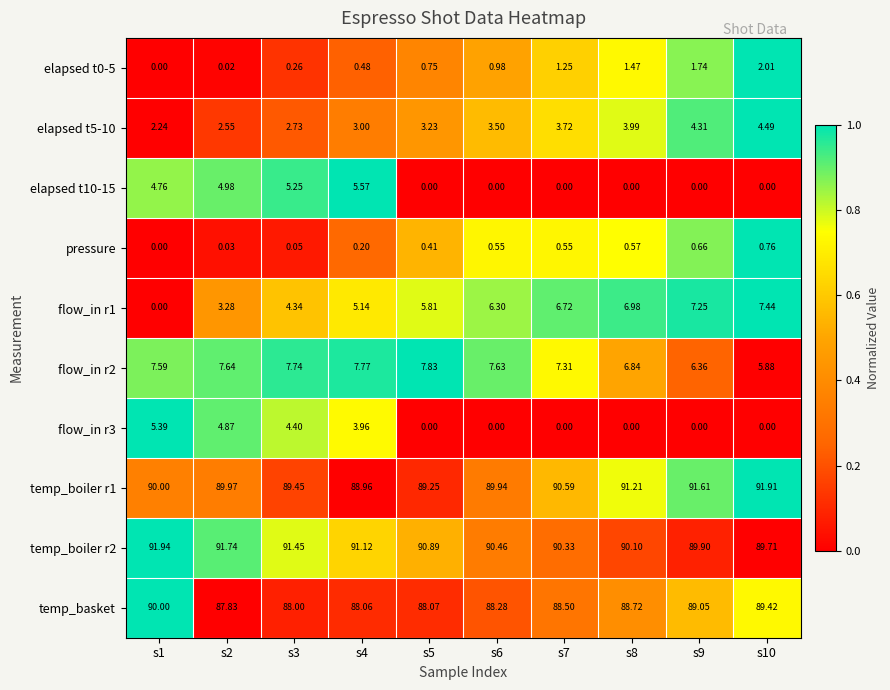

Is the value of pressure at s2 greater than the value of temp_basket at s1?

No